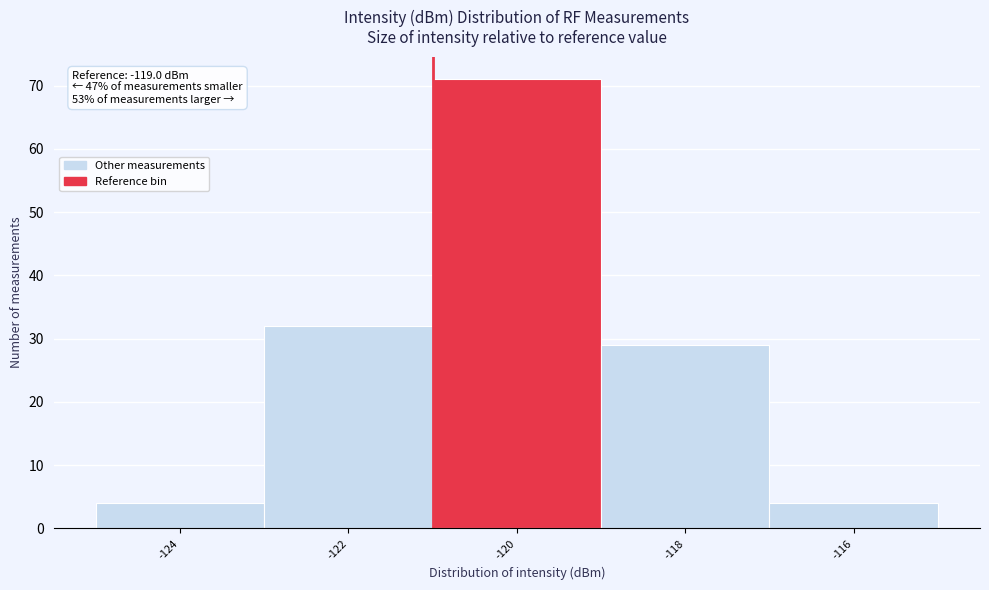

Reading left to right, list all the values displayed in this chart.

-124=4	-122=32	-120=71	-118=29	-116=4